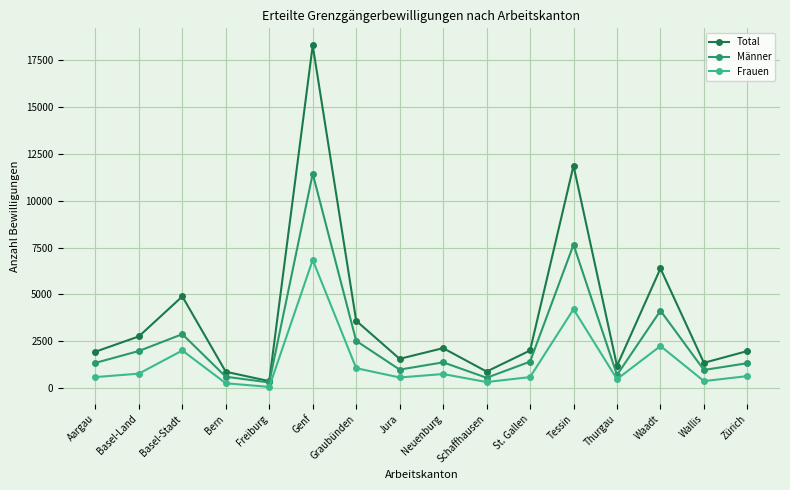

Rank the series by their maximum value, from lowest to highest.

Frauen, Männer, Total